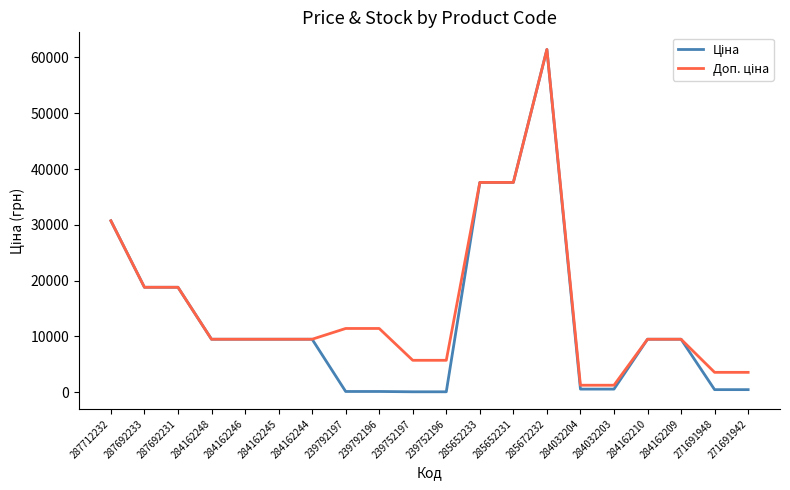

At which category is the sum across all series the highest?

285672232